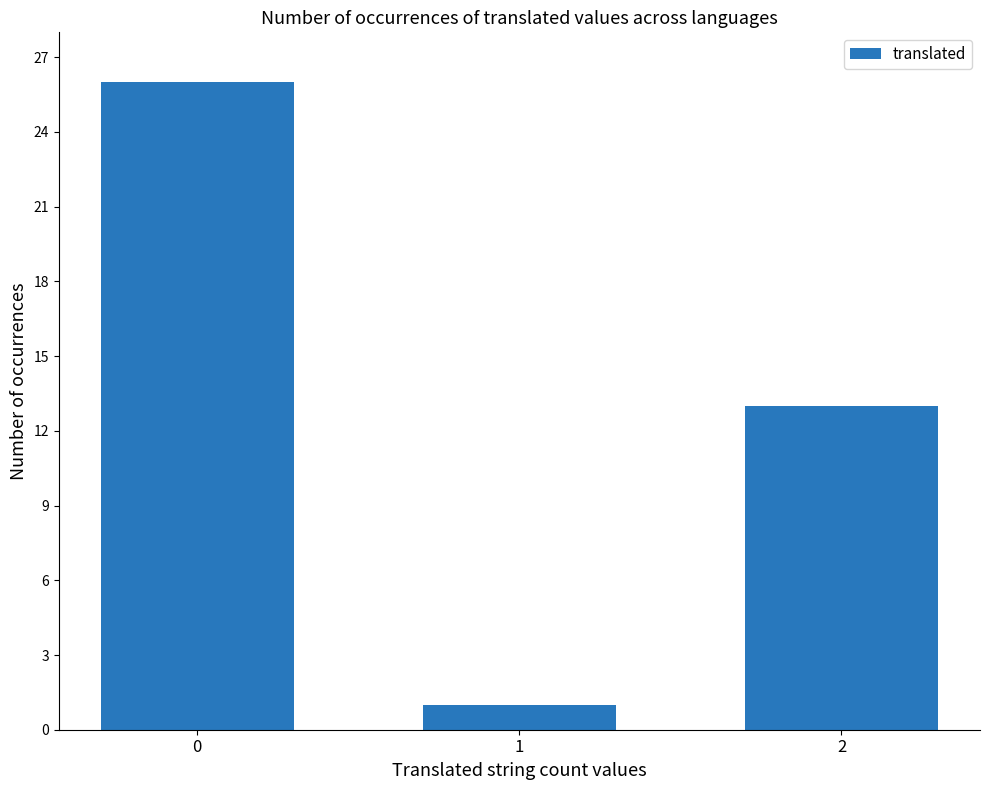

Rank the categories by value from highest to lowest.

0, 2, 1